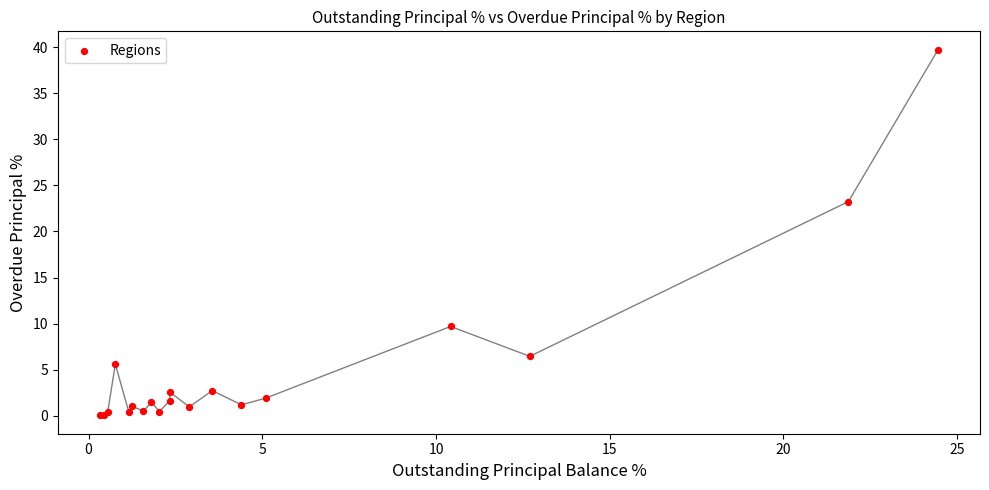

What Y value in the scatter plot is closest to 19?

23.2